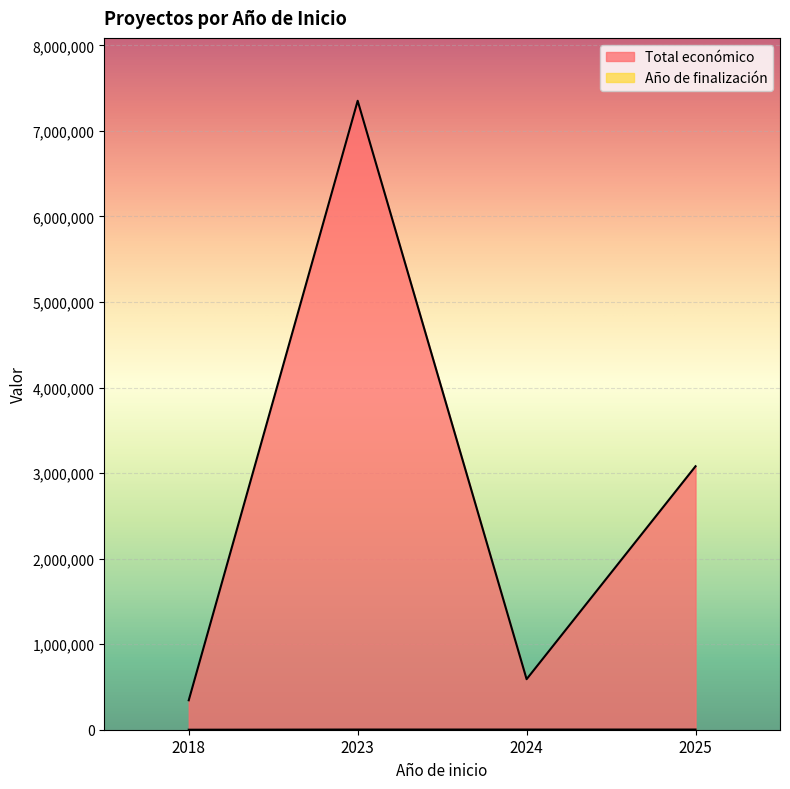

Rank the series by their maximum value, from lowest to highest.

Año de finalización, Total económico